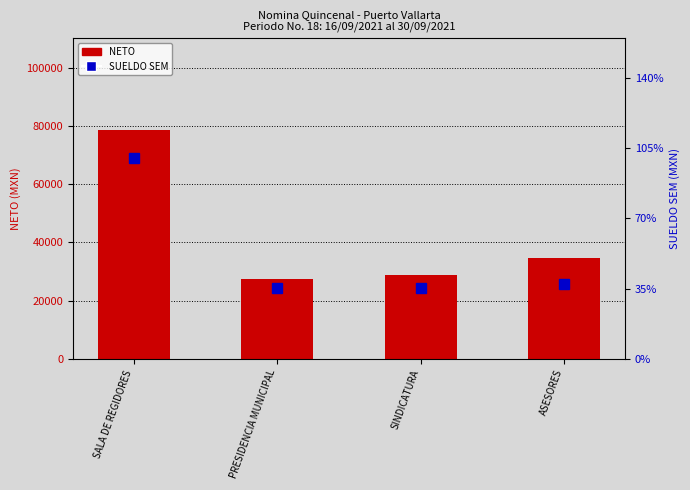

True or false: NETO has a value of 34740.0 at ASESORES.

True